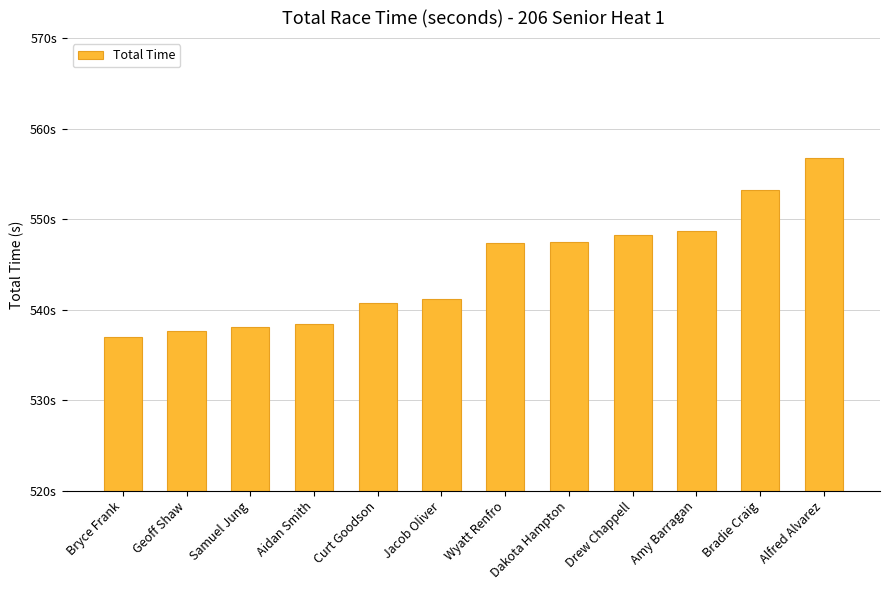

What position from the left is Jacob Oliver?

6